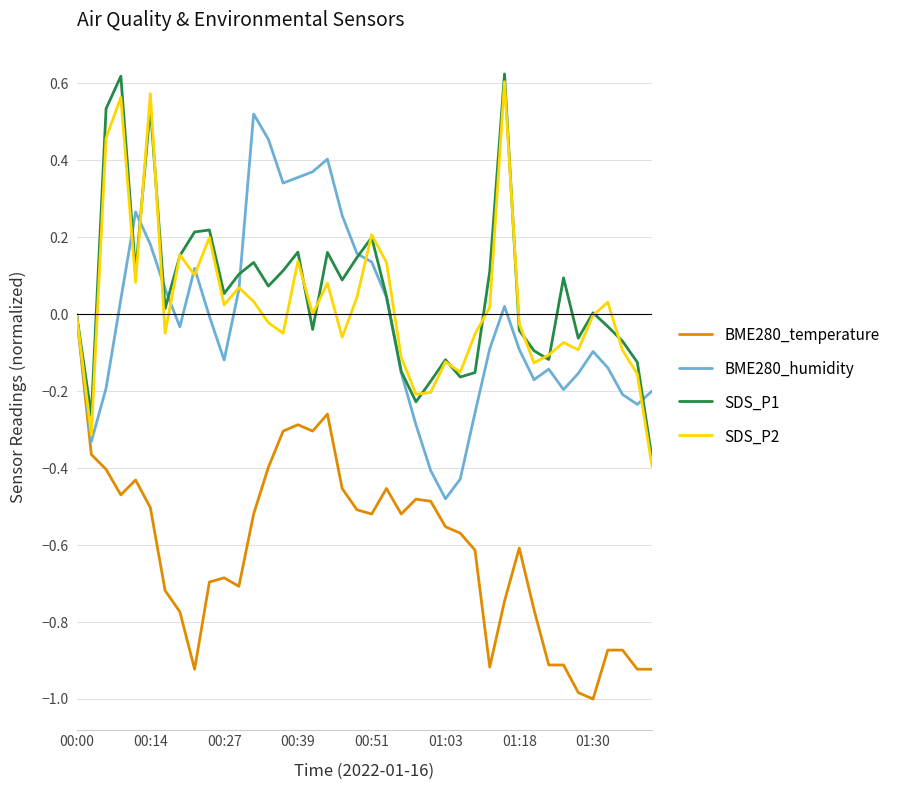

The value of BME280_temperature at 00:00 is 0.0. True or false?

True